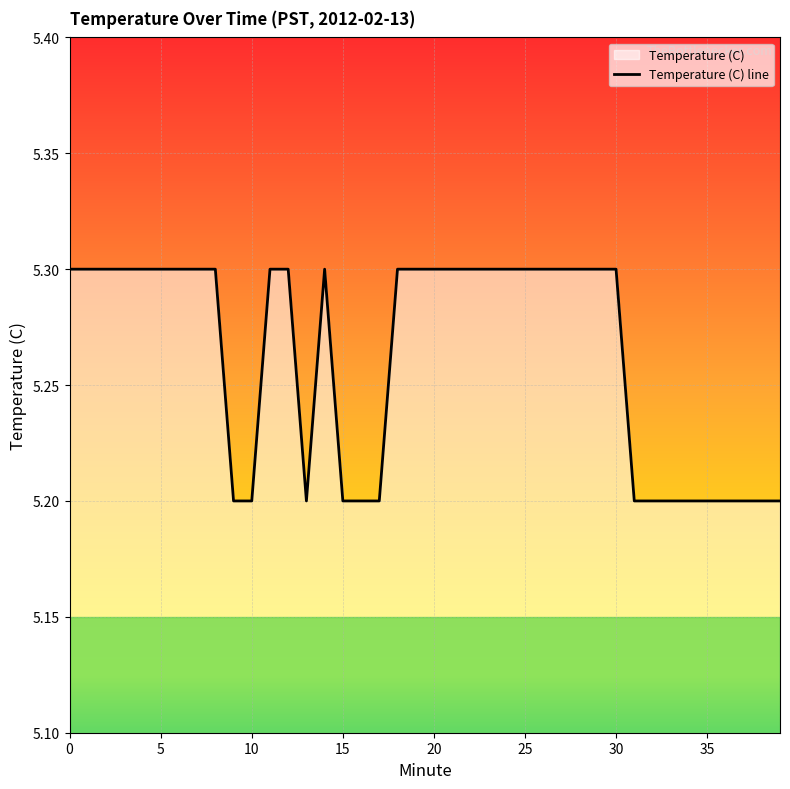

The value at 28 is 5.3. True or false?

True